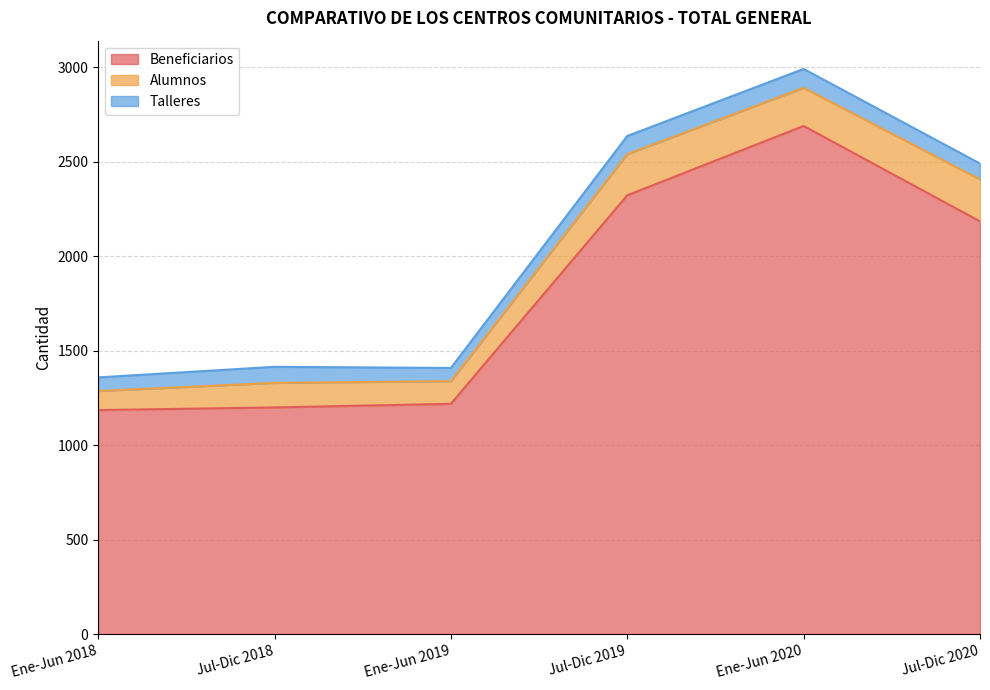

Between Ene-Jun 2020 and Jul-Dic 2020, which series saw the biggest shift?

Beneficiarios